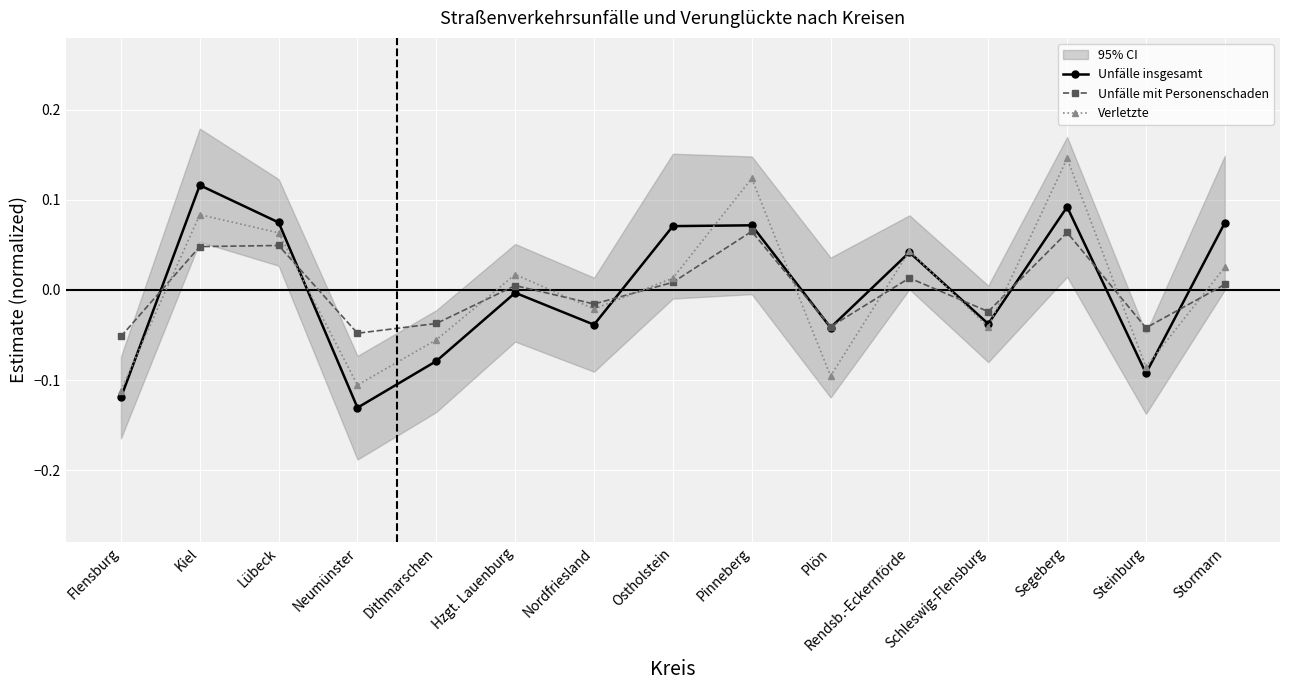

Reading right to left, transcribe all the data shown in this chart.

Unfälle insgesamt: 0.1	-0.1	0.1	-0.0	0.0	-0.0	0.1	0.1	-0.0	-0.0	-0.1	-0.1	0.1	0.1	-0.1
Unfälle mit Personenschaden: 0.0	-0.0	0.1	-0.0	0.0	-0.0	0.1	0.0	-0.0	0.0	-0.0	-0.0	0.0	0.0	-0.1
Verletzte: 0.0	-0.1	0.1	-0.0	0.0	-0.1	0.1	0.0	-0.0	0.0	-0.1	-0.1	0.1	0.1	-0.1